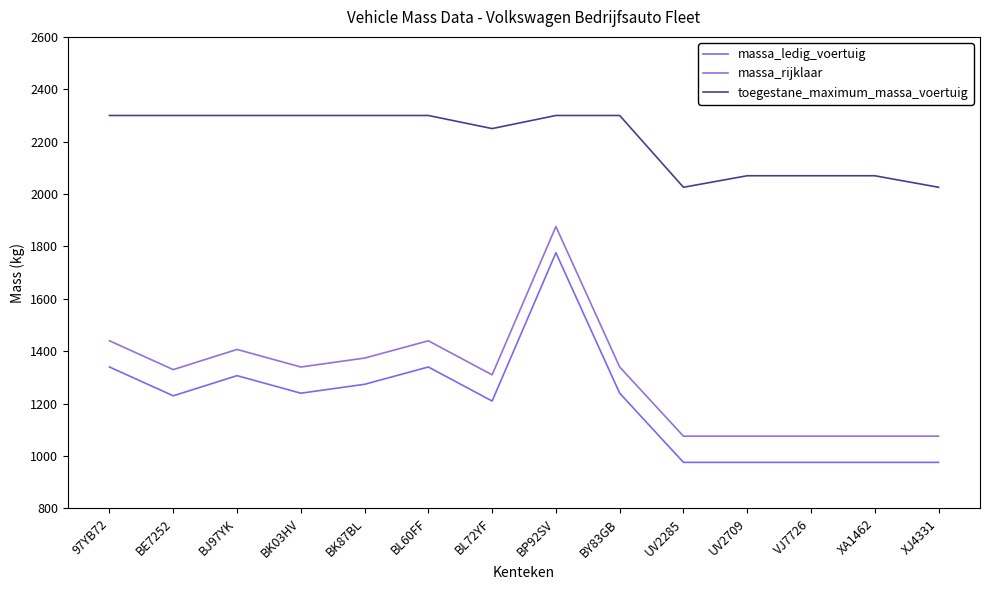

At how many categories does at least one series exceed 1783?

14